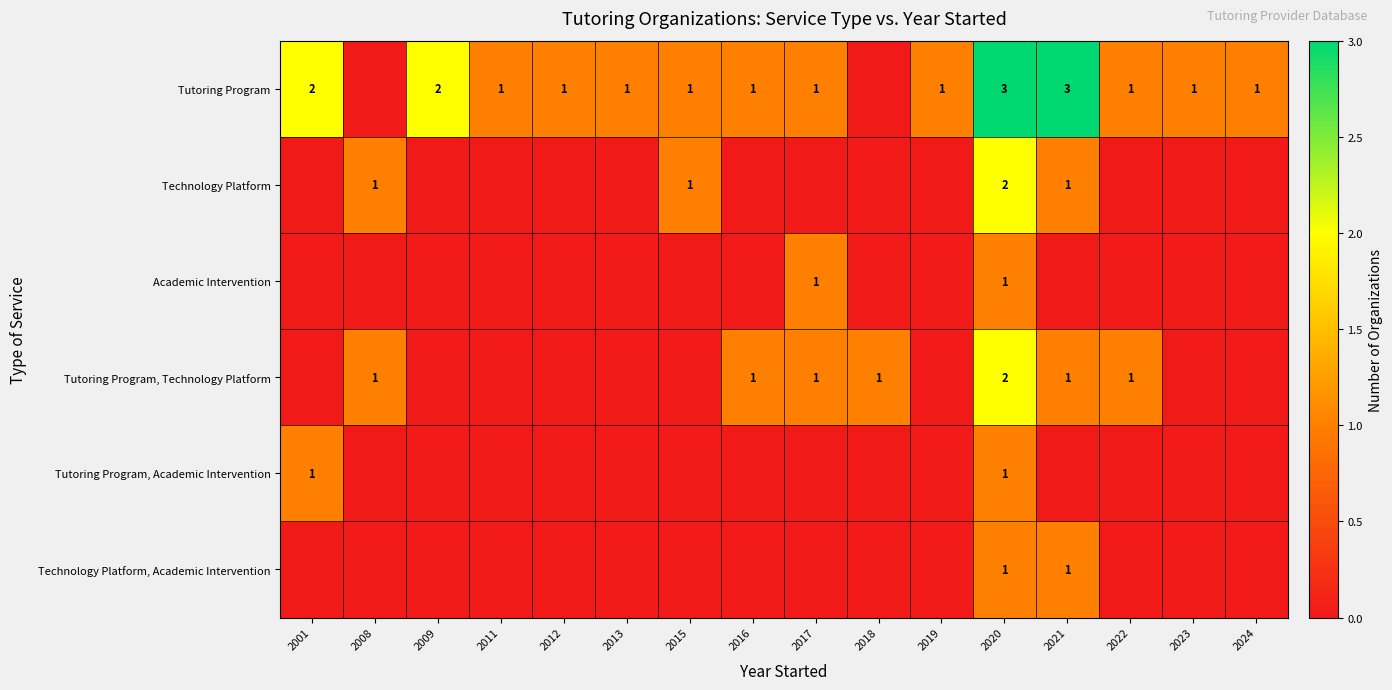

What is the difference between the second highest and minimum values in the Academic Intervention series?

1